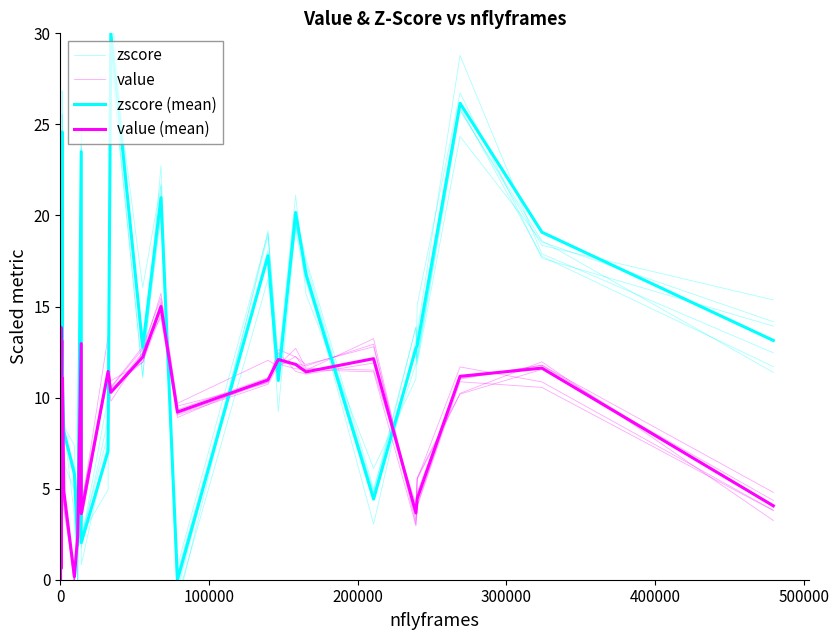

True or false: zscore (mean) and value intersect in this chart.

True